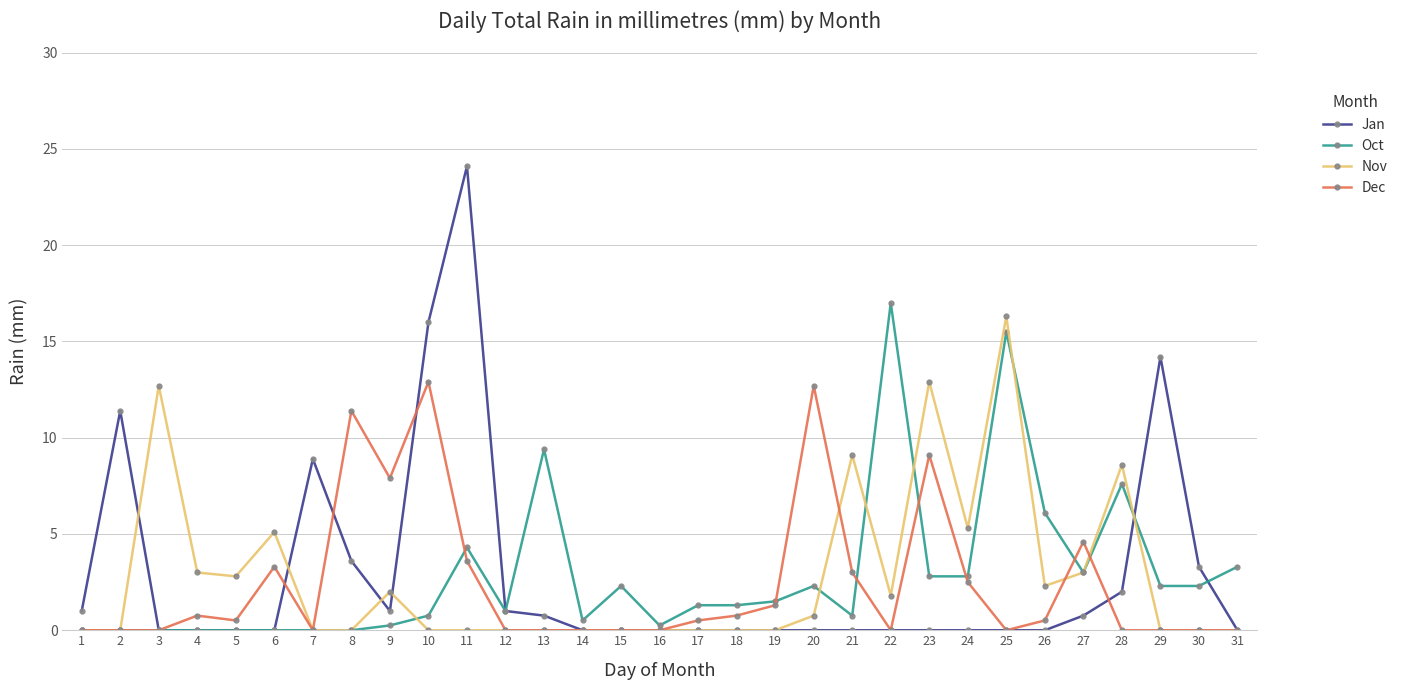

How many series are shown in this chart?

4